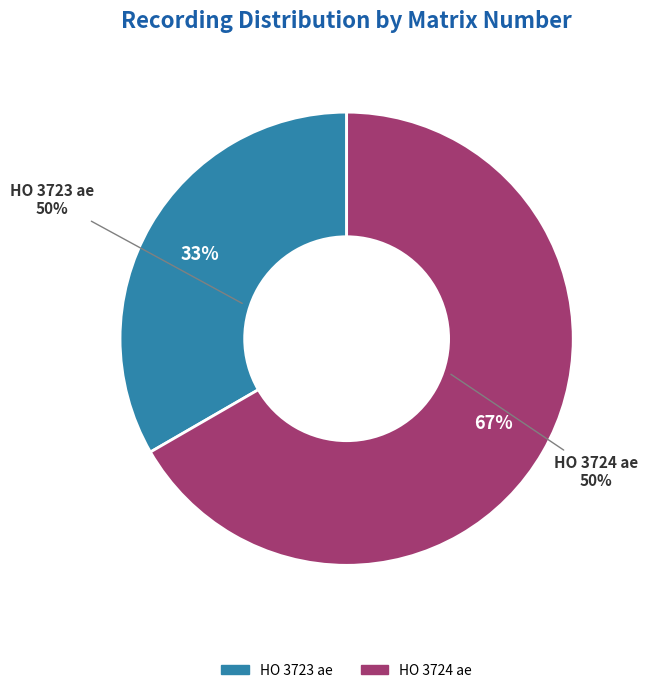

Which category has the biggest portion of the pie?

HO 3724 ae